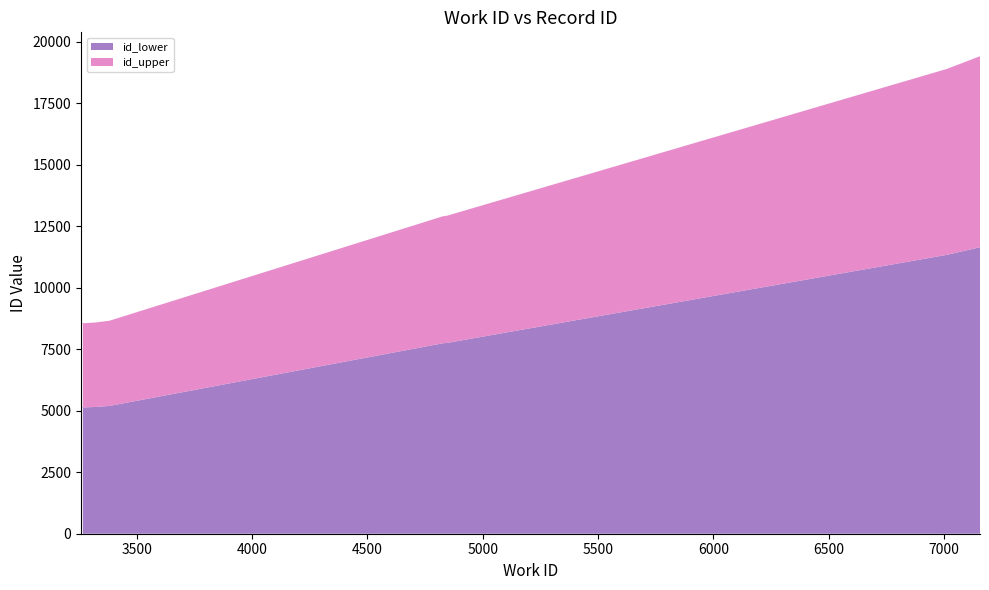

Reading left to right, extract all data points from this chart.

work_id: 3267=3267	3259=3259	3321=3321	3383=3383	4814=4814	4824=4824	4846=4846	4850=4850	7012=7012	7155=7155
id: 3267=8526	3259=8554	3321=8589	3383=8663	4814=12869	4824=12901	4846=12933	4850=12944	7012=18902	7155=19417